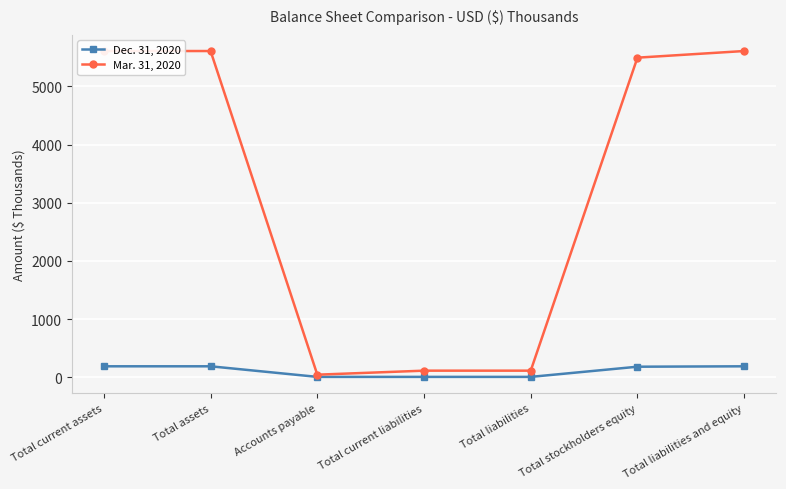

How many values in the Dec. 31, 2020 series are below 182?

3